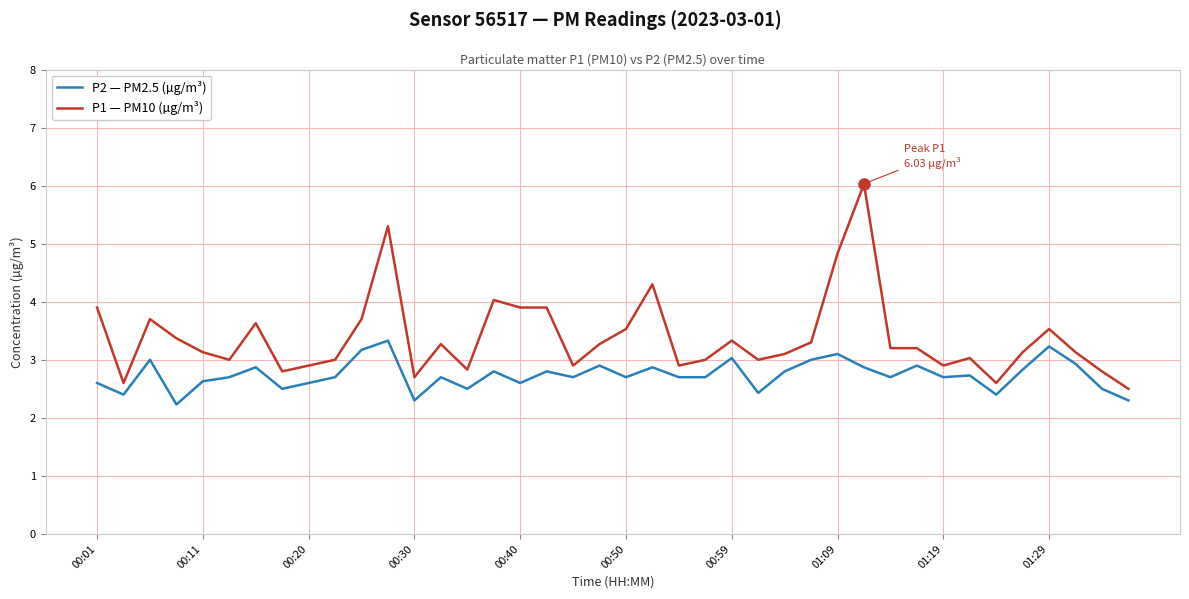

Rank the series by their average value, from lowest to highest.

P2 — PM2.5 (µg/m³), P1 — PM10 (µg/m³)